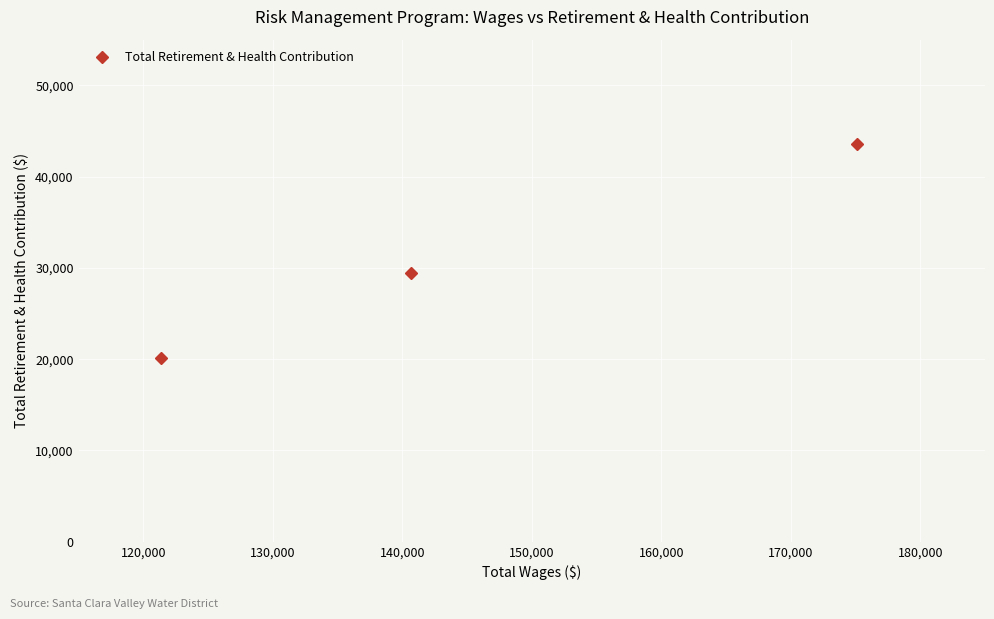

What is the sum of all values?

93093